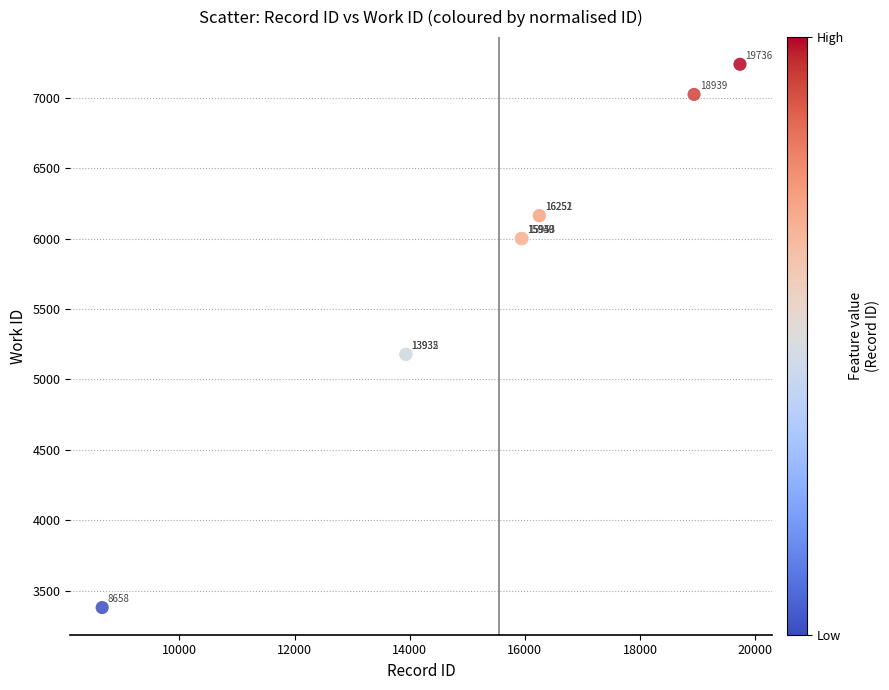

What Y value in the scatter plot is closest to 5309?

5178